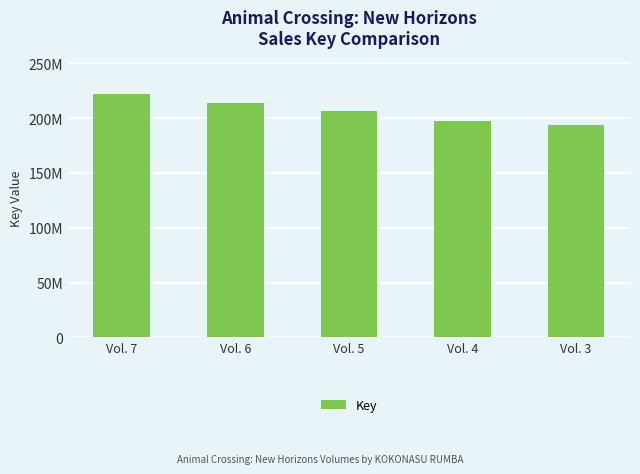

Is it true that the value at Vol. 6 is 213361051?

True